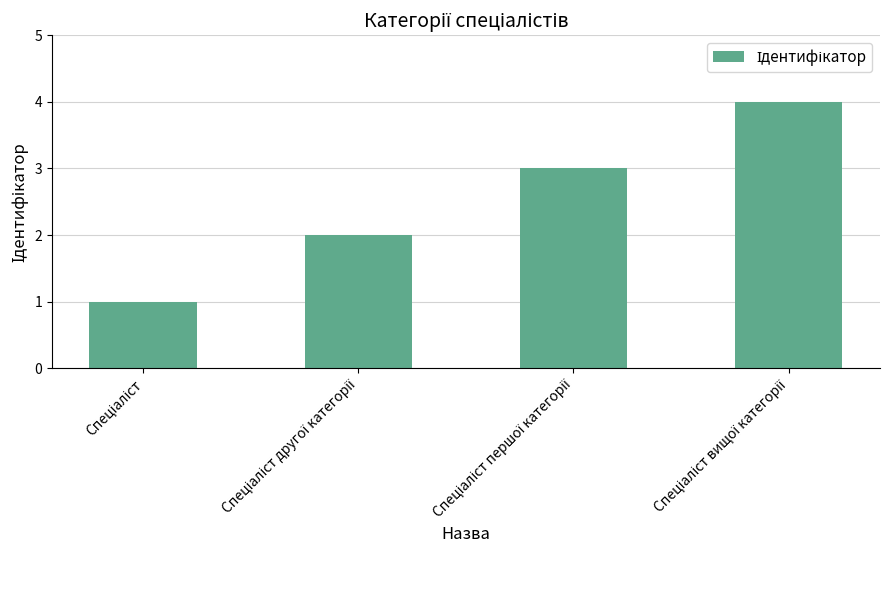

Count the number of data series in this chart.

1